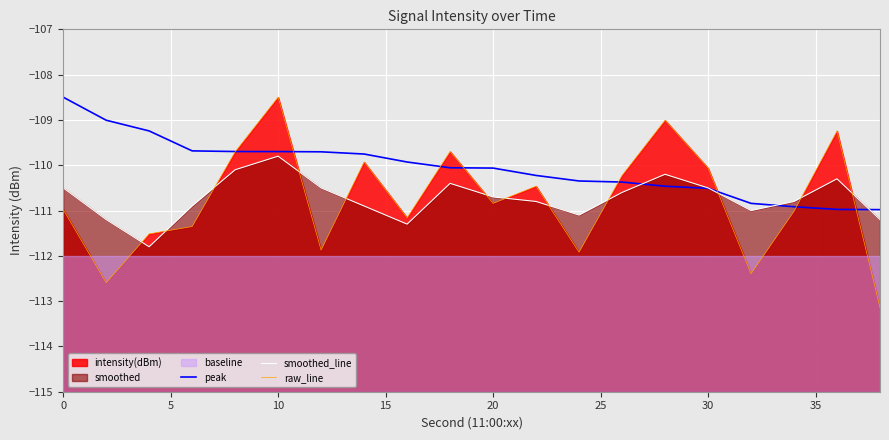

What is the difference between the maximum and minimum values in the raw_line series?

4.6